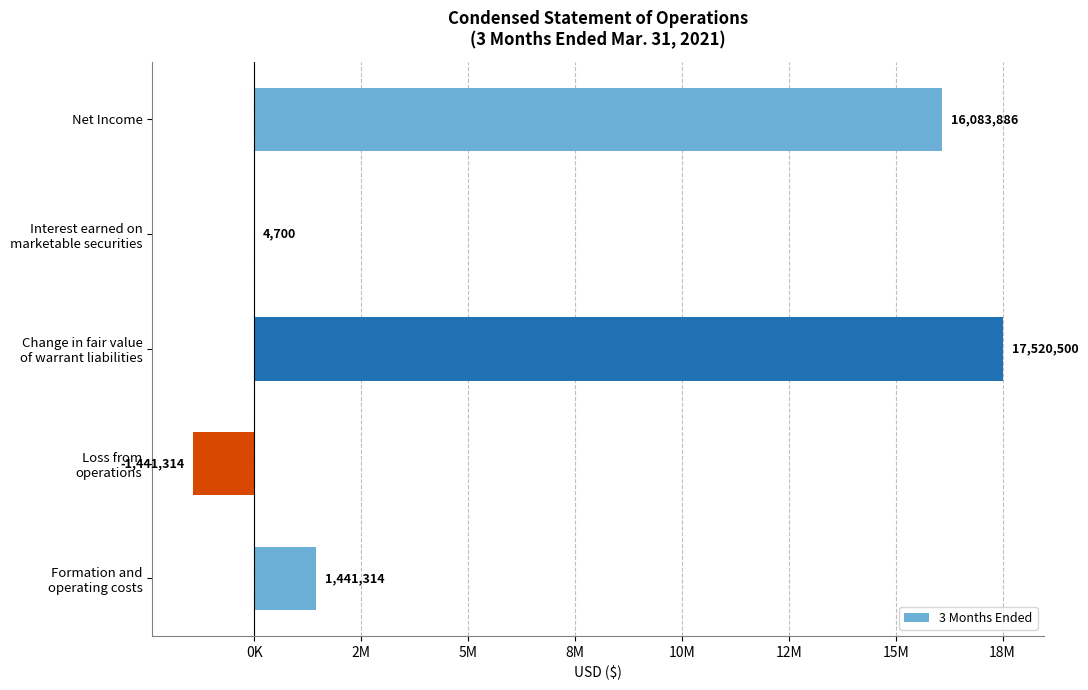

What is the maximum value shown in the chart?

17520500